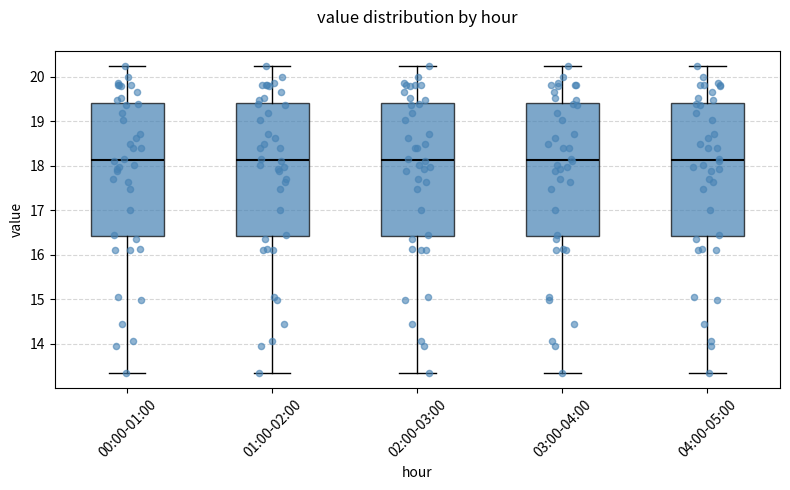

Reading left to right, read every box against the y-axis: the position of its median line, the range the box covers, and the ends of its whiskers. The values are not printed on the chart, so give them approximately, as read against the axis.

00:00-01:00: median 18.1, box 16.4 to 19.4, whiskers 13.4 to 20.2
01:00-02:00: median 18.1, box 16.4 to 19.4, whiskers 13.4 to 20.2
02:00-03:00: median 18.1, box 16.4 to 19.4, whiskers 13.4 to 20.2
03:00-04:00: median 18.1, box 16.4 to 19.4, whiskers 13.4 to 20.2
04:00-05:00: median 18.1, box 16.4 to 19.4, whiskers 13.4 to 20.2